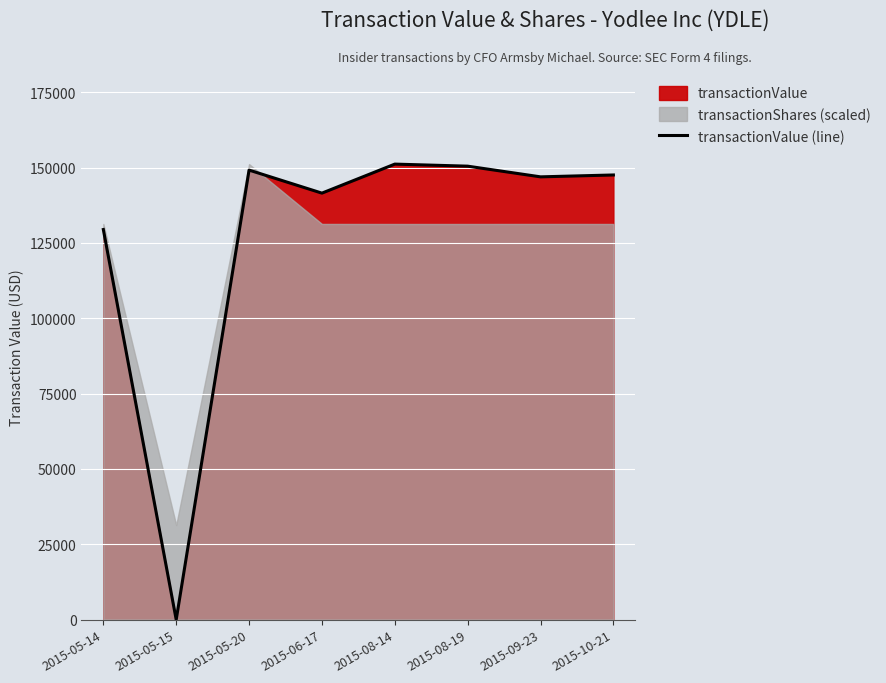

The value at 2015-08-14 is 99070. True or false?

False